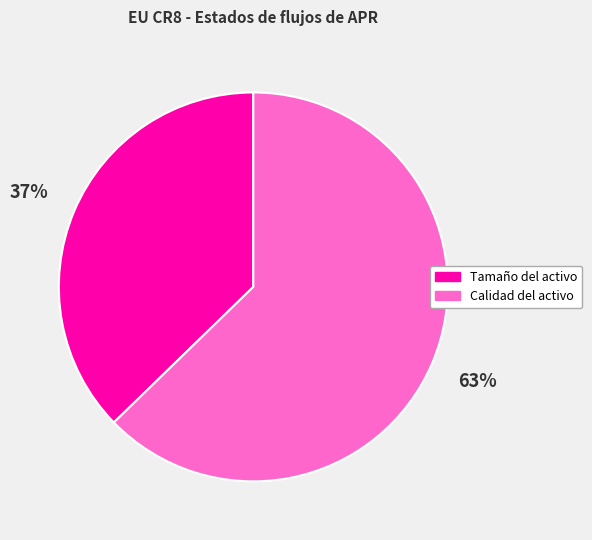

True or false: Tamaño del activo accounts for 37% of the total.

True